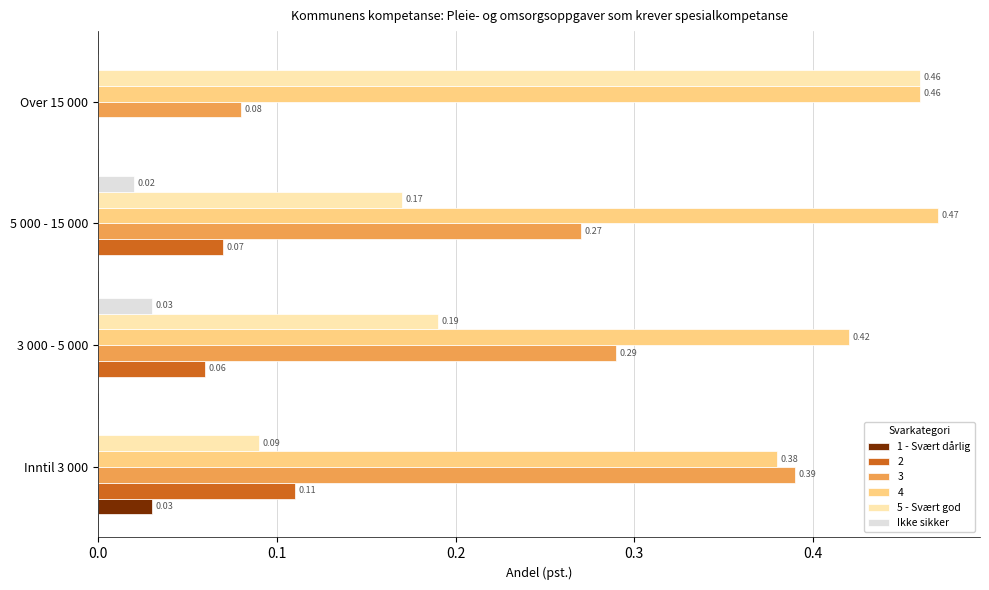

Which series changed the most between 3 000 - 5 000 and Over 15 000?

5 - Svært god